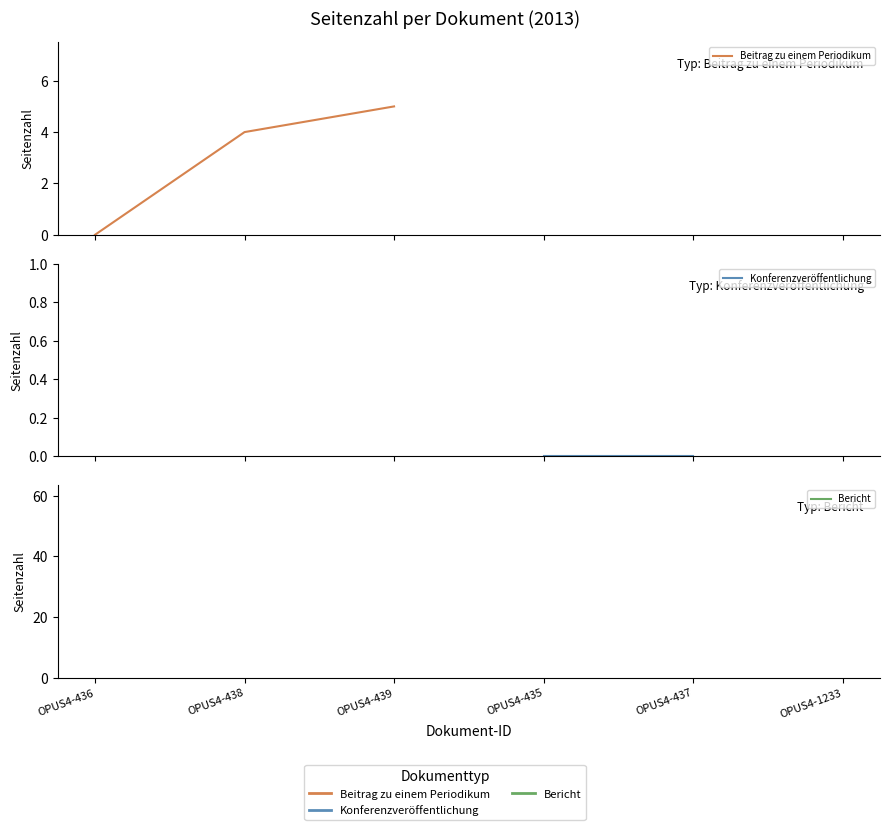

How many lines are shown in the chart?

3